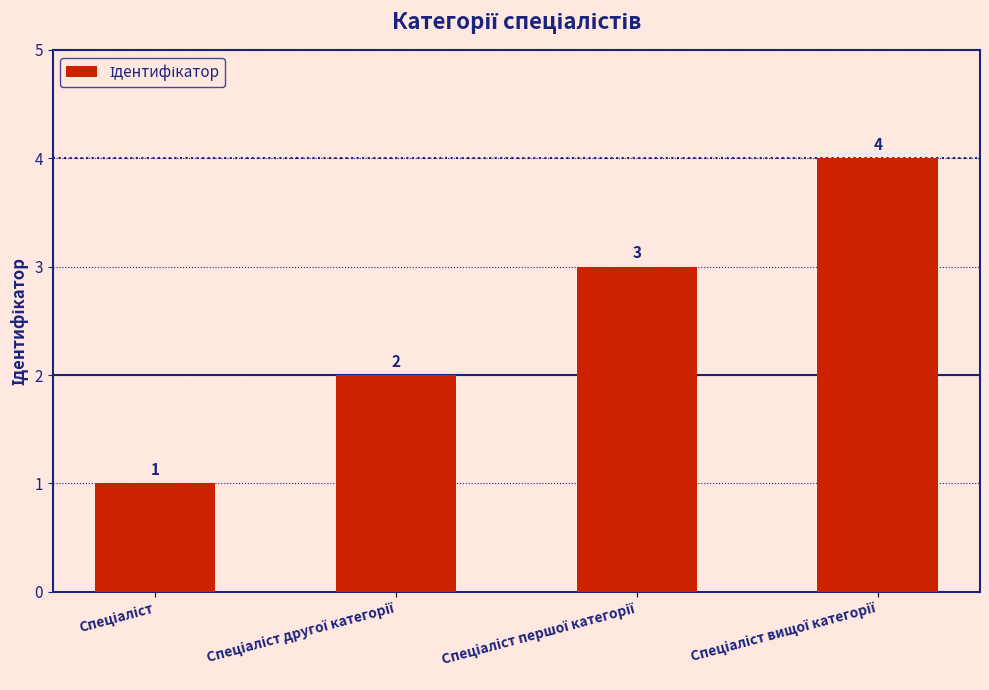

What is the value of the 3rd bar from the left?

3